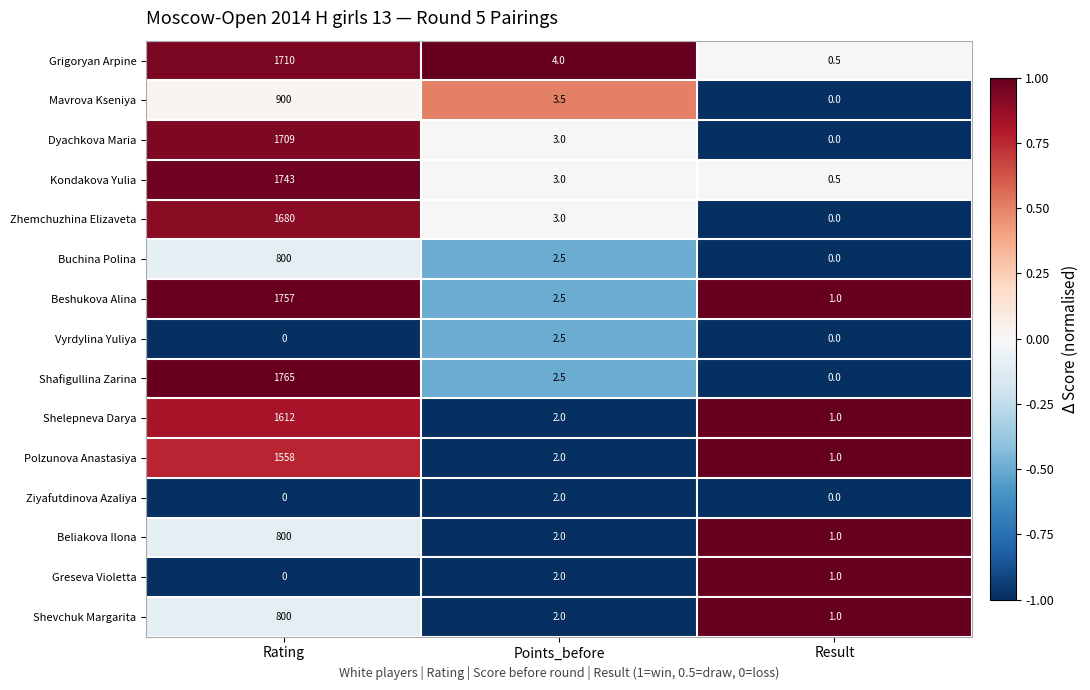

At how many categories does at least one series exceed 0?

3